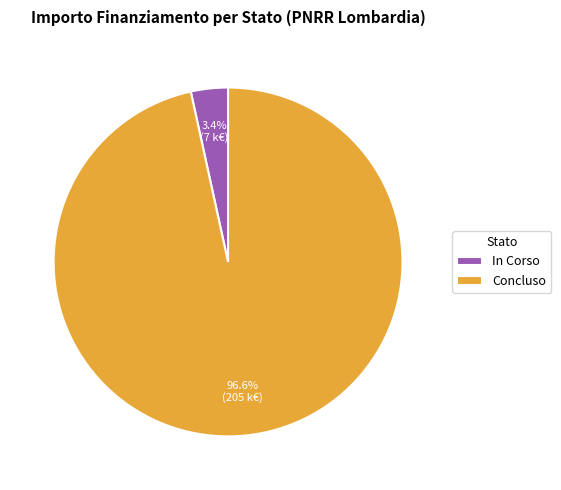

To the nearest percent, what is the combined percentage of In Corso and Concluso?

100%